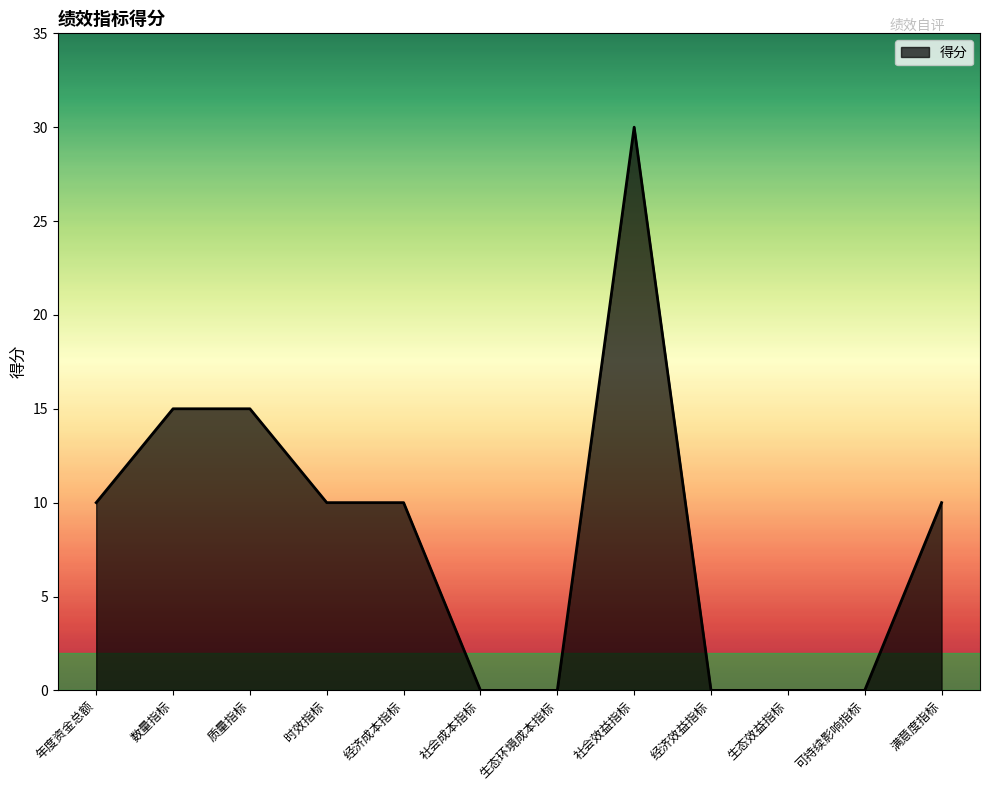

What is the greatest value displayed?

30